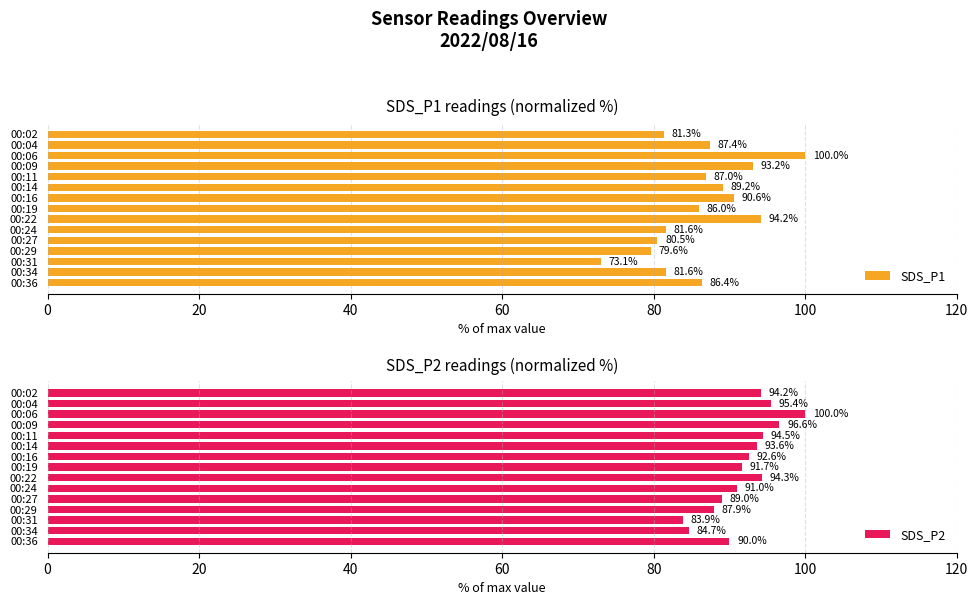

The value of SDS_P2 at 00:02 is 160.5. True or false?

False